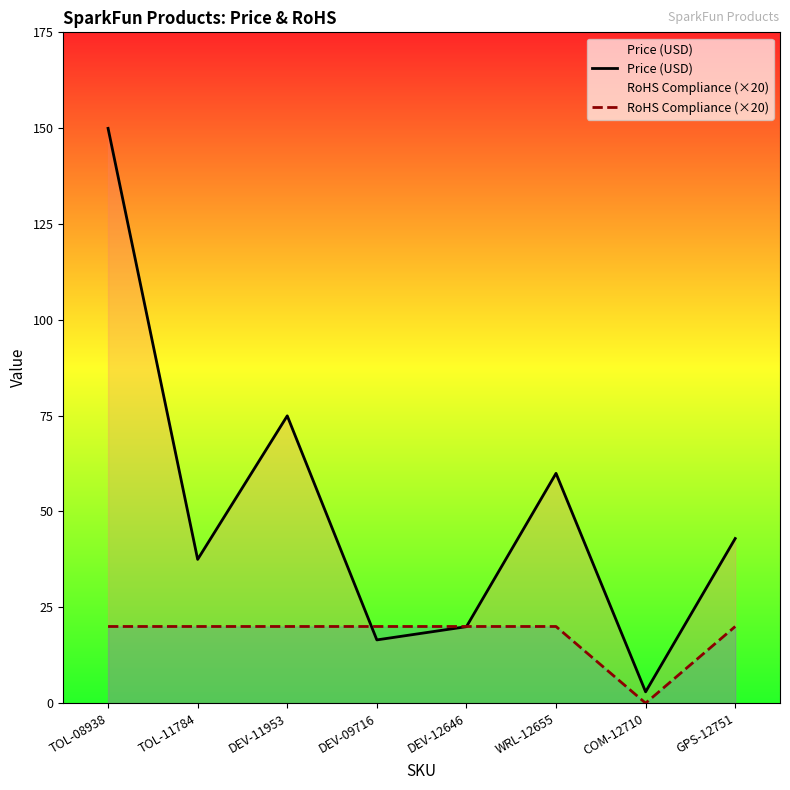

Is it true that Price (USD) equals 28.4 at DEV-09716?

False